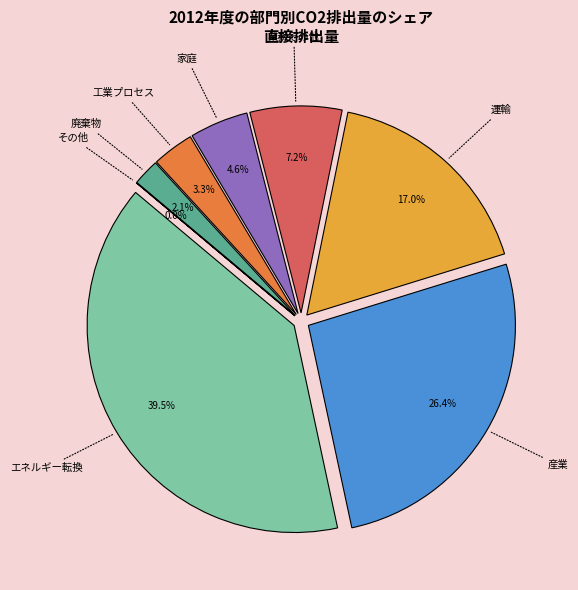

Is there any slice that represents more than half of the pie?

No